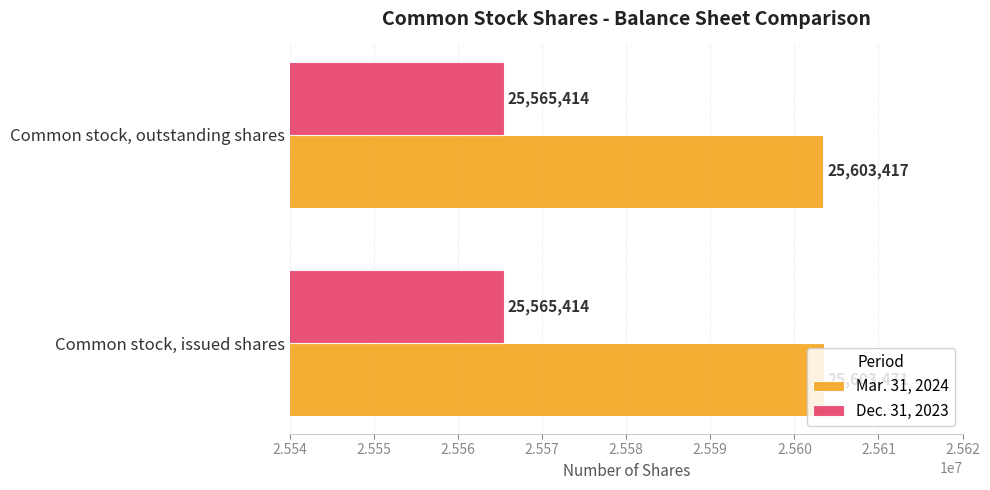

Rank the series by their average value, from highest to lowest.

Mar. 31, 2024, Dec. 31, 2023